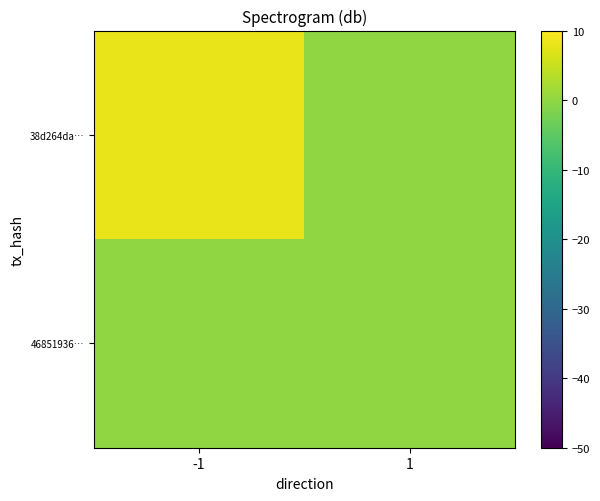

Reading left to right, list all the values displayed in this chart.

46851936…: -1=0	1=0
38d264da…: -1=8	1=0